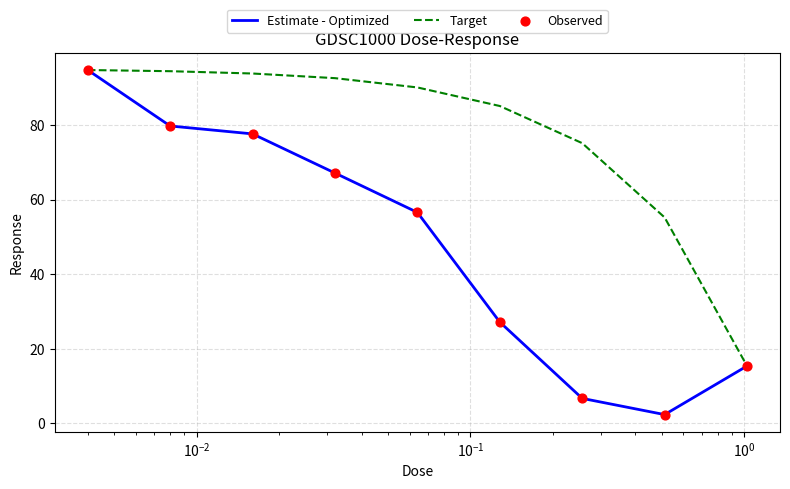

Which series has the largest total across all categories?

Target